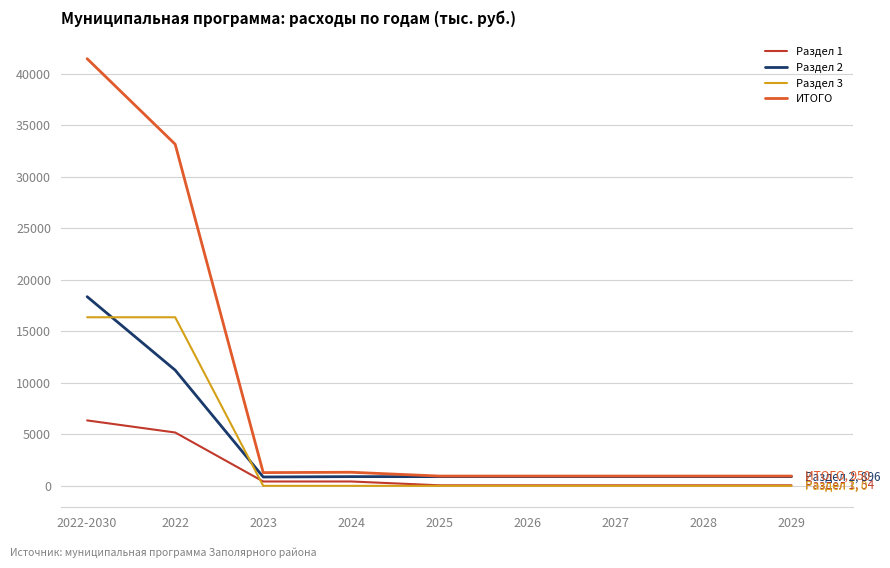

In ИТОГО, how many points are higher than both neighbors (excluding endpoints)?

1